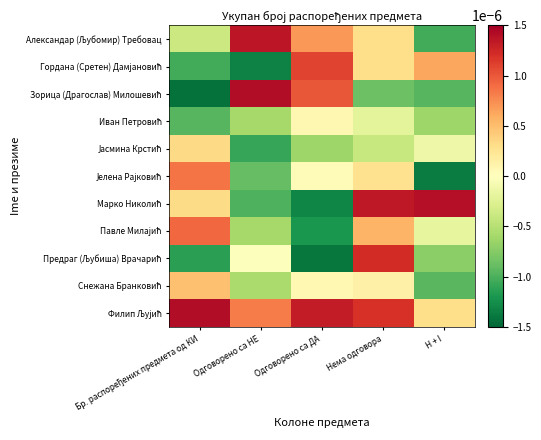

At Одговорено са ДА, list the series in order from largest to smallest.

Филип Љујић, Гордана (Сретен) Дамјановић, Зорица (Драгослав) Милошевић, Александар (Љубомир) Требовац, Иван Петровић, Снежана Бранковић, Јелена Рајковић, Јасмина Крстић, Павле Милајић, Марко Николић, Предраг (Љубиша) Врачарић